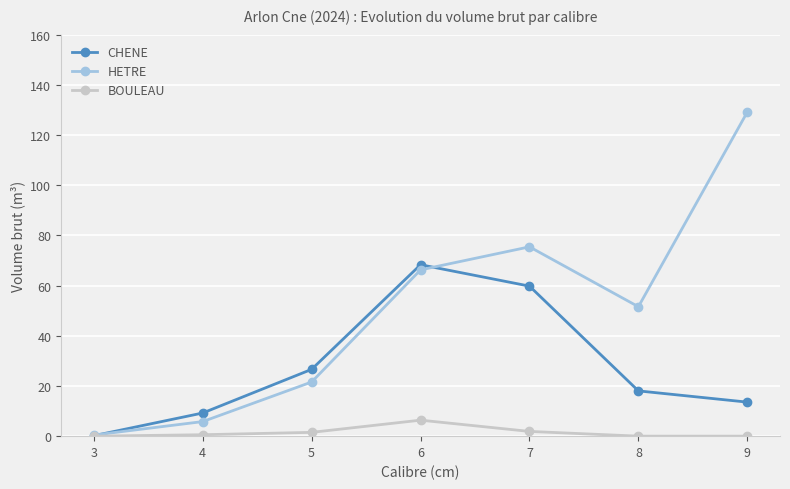

What is the value of the CHENE point at the 2nd from the left?

9.2